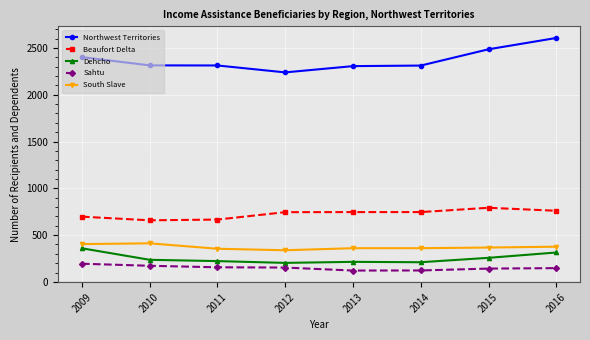

What is the maximum value for South Slave?

412